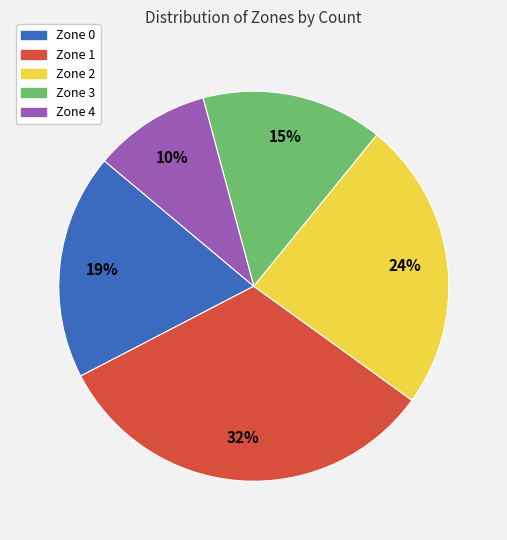

The Zone 4 slice represents 1% of the pie. True or false?

False